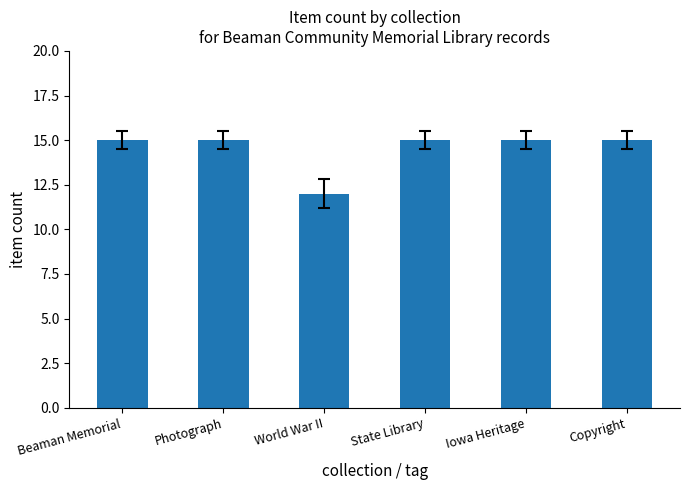

Reading left to right, extract all data points from this chart.

15	15	12	15	15	15